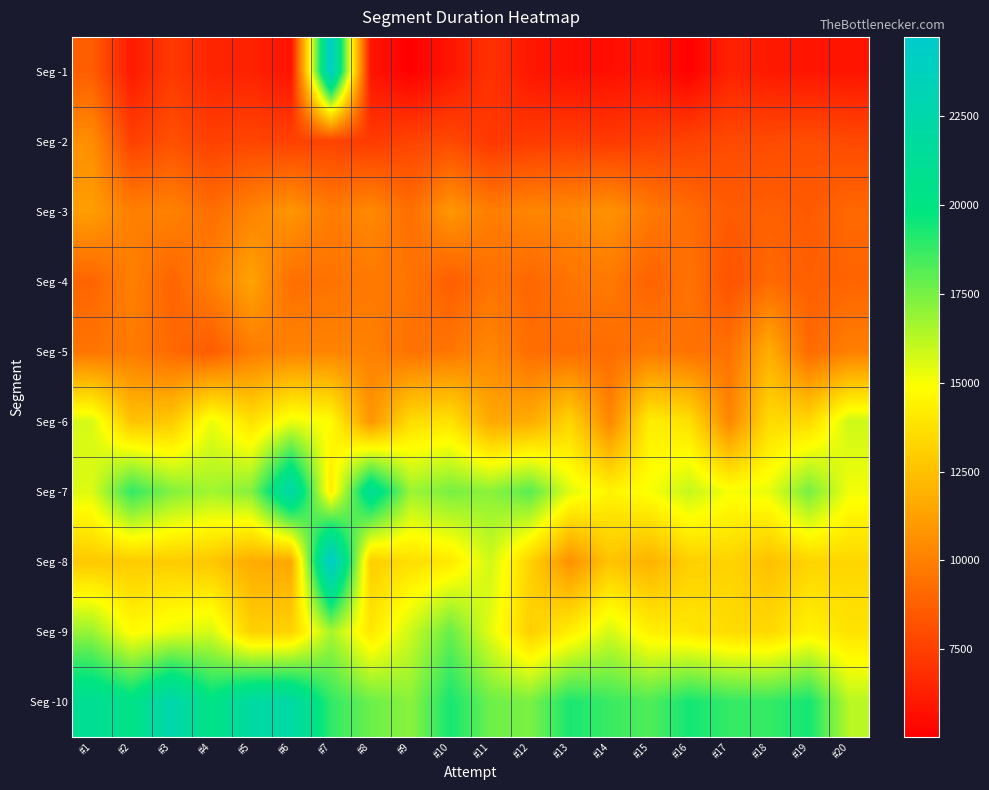

Which label corresponds to the smallest value in the chart?

#9